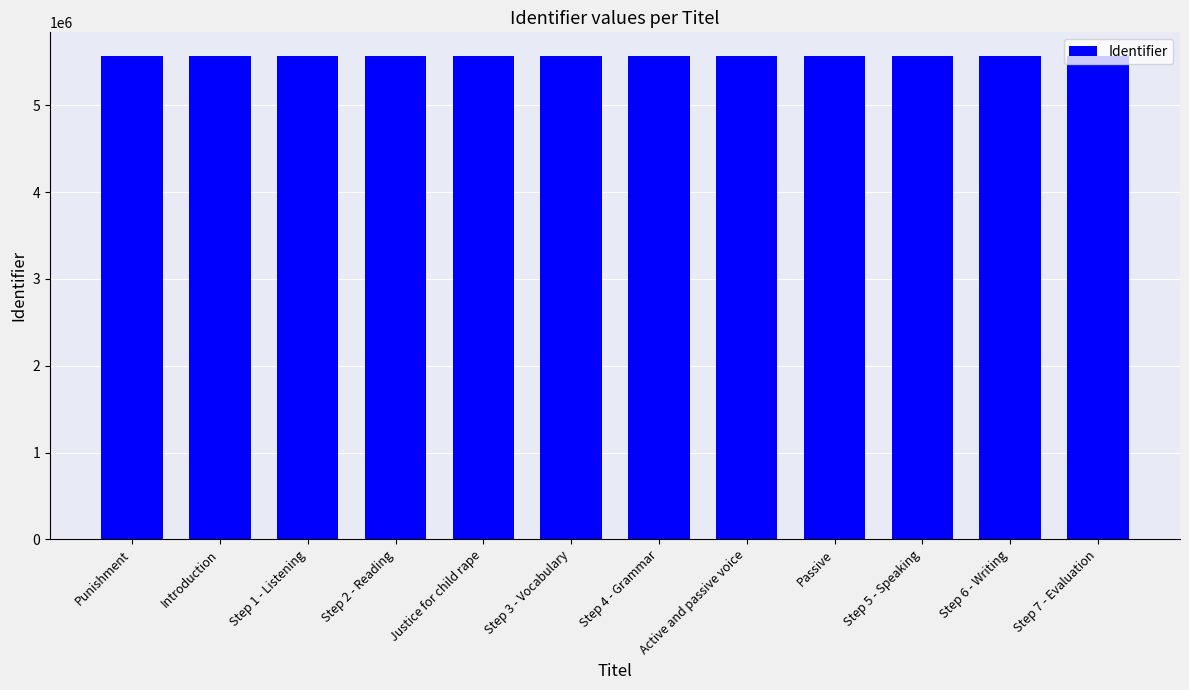

How many distinct data groups are displayed?

1